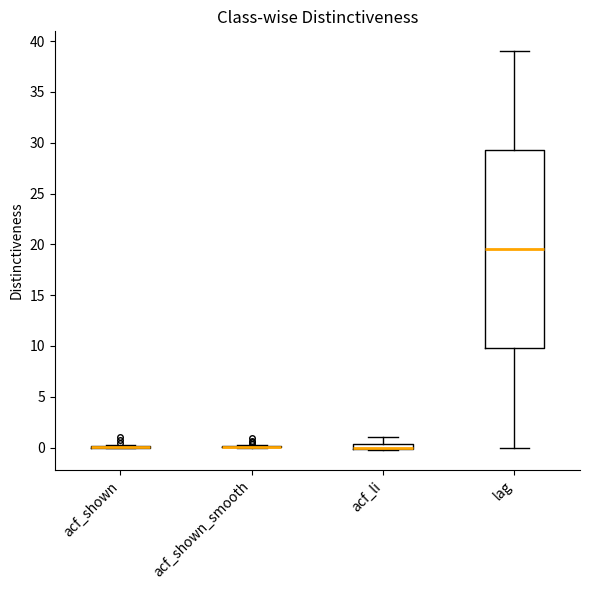

Which box is the tallest, from its lower edge to its upper edge?

lag